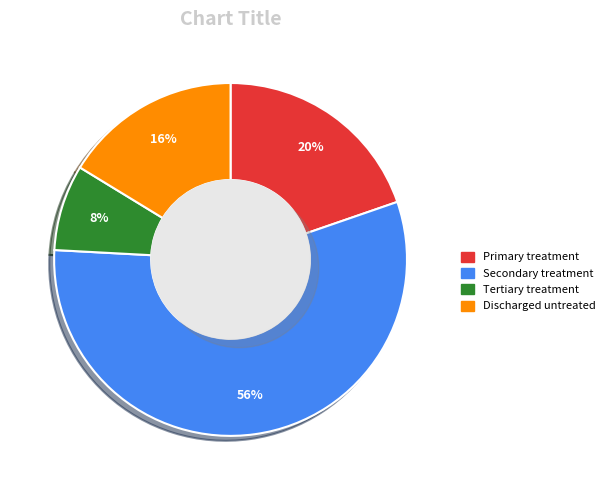

Rank the categories by value from lowest to highest.

Tertiary treatment, Discharged untreated waste waters, Primary treatment, Secondary treatment